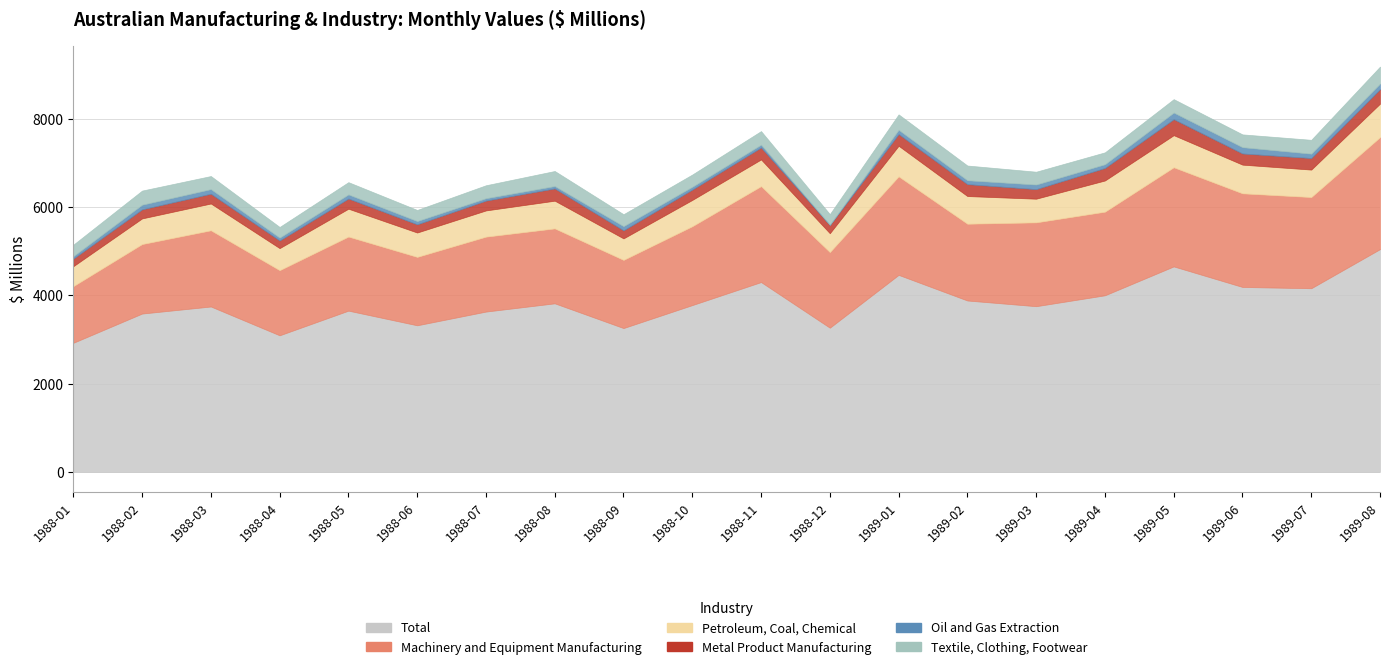

How many lines are shown in the chart?

6